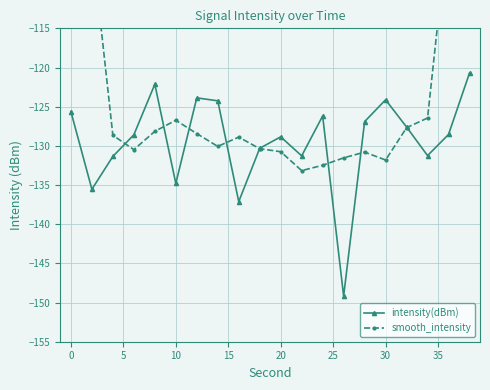

Is it true that intensity(dBm) equals -125.6 at 0?

True